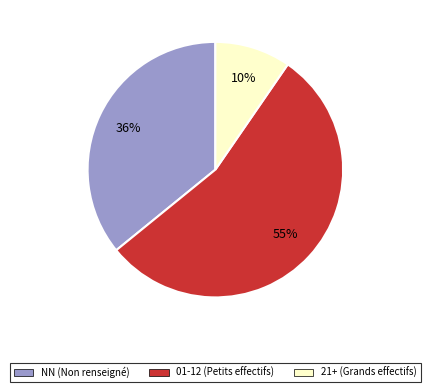

Does any single category account for the majority?

Yes